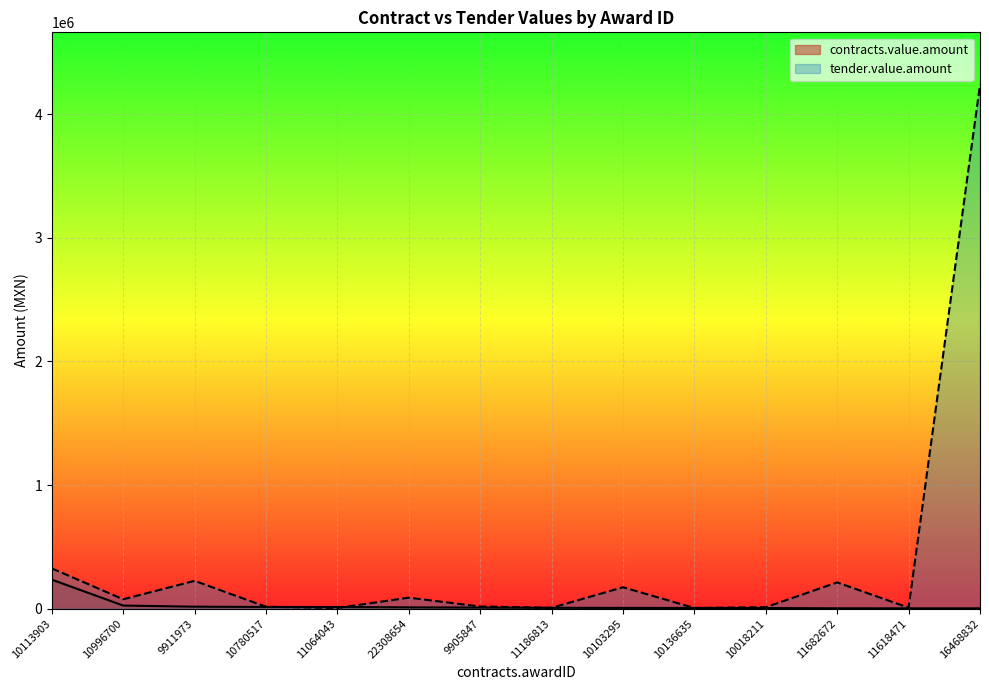

Reading left to right, what are all the values shown in this chart?

contracts.value.amount: 10113903=234480.7	10996700=24969.0	9911973=15939.0	10780517=13509.4	11064043=13199.6	22308654=10445.2	9905847=8694.0	11186813=6728.0	10103295=6177.0	10136635=5627.2	10018211=5046.0	11682672=2604.1	11618471=2552.0	16468832=2551.8
tender.value.amount: 10113903=325662.8	10996700=75690.0	9911973=224825.0	10780517=15288.8	11064043=5385.6	22308654=88740.0	9905847=17327.2	11186813=6728.0	10103295=172956.0	10136635=5296.6	10018211=11774.0	11682672=212100.1	11618471=7656.0	16468832=4237272.4